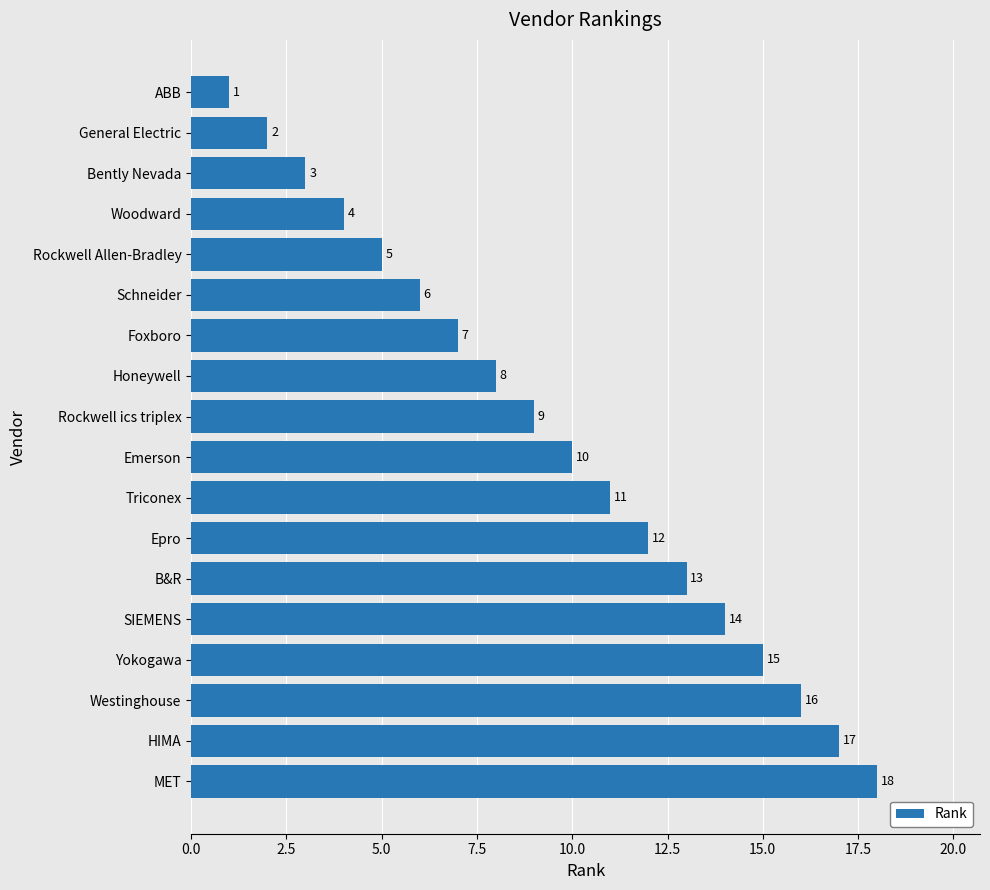

What is the label of the 17th bar from the top?

HIMA